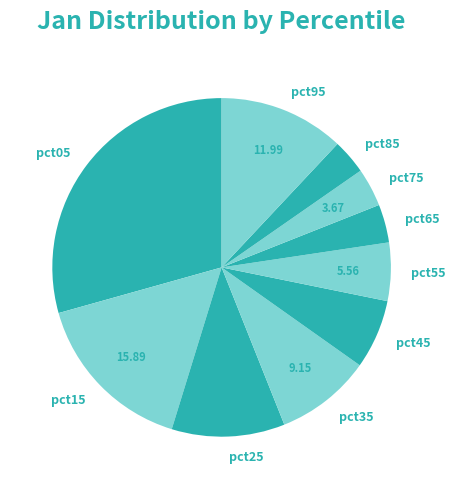

Is it true that pct15 is 16% of the pie?

True